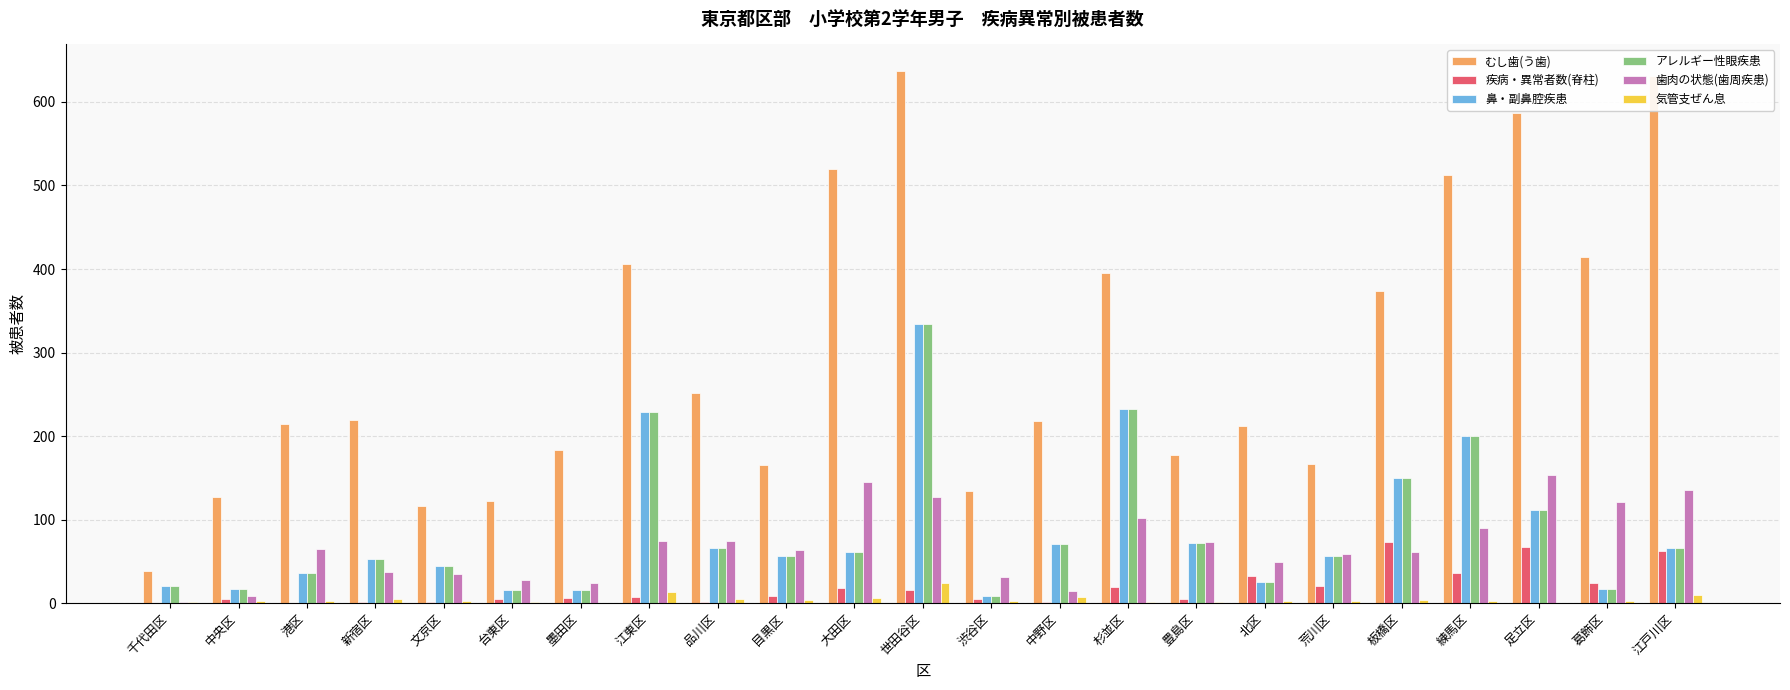

Which series changed the most between 江東区 and 豊島区?

むし歯(う歯)